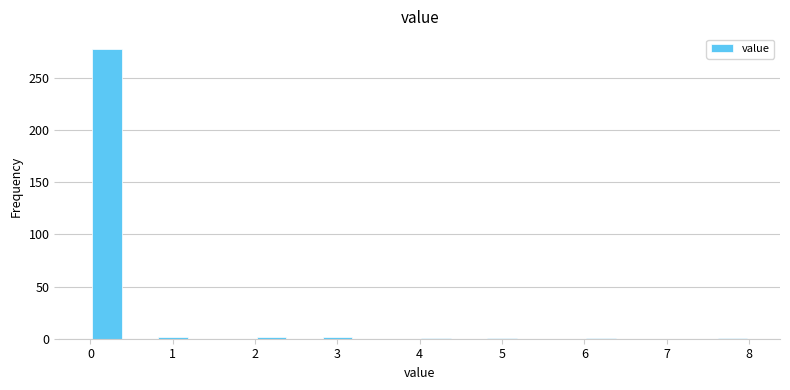

Reading left to right, transcribe this chart: for each bar, give the range it covers on the x-axis and its height. The values are not printed on the chart, so give them approximately, as read against the axis.

0.0 to 0.4: 280
0.4 to 0.8: 0
0.8 to 1.2: under 5
1.2 to 1.6: 0
1.6 to 2.0: 0
2.0 to 2.4: under 5
2.4 to 2.8: 0
2.8 to 3.2: under 5
3.2 to 3.6: 0
3.6 to 4.0: 0
4.0 to 4.4: under 5
4.4 to 4.8: 0
4.8 to 5.2: under 5
5.2 to 5.6: 0
5.6 to 6.0: 0
6.0 to 6.4: under 5
6.4 to 6.8: 0
6.8 to 7.2: 0
7.2 to 7.6: 0
7.6 to 8.0: under 5